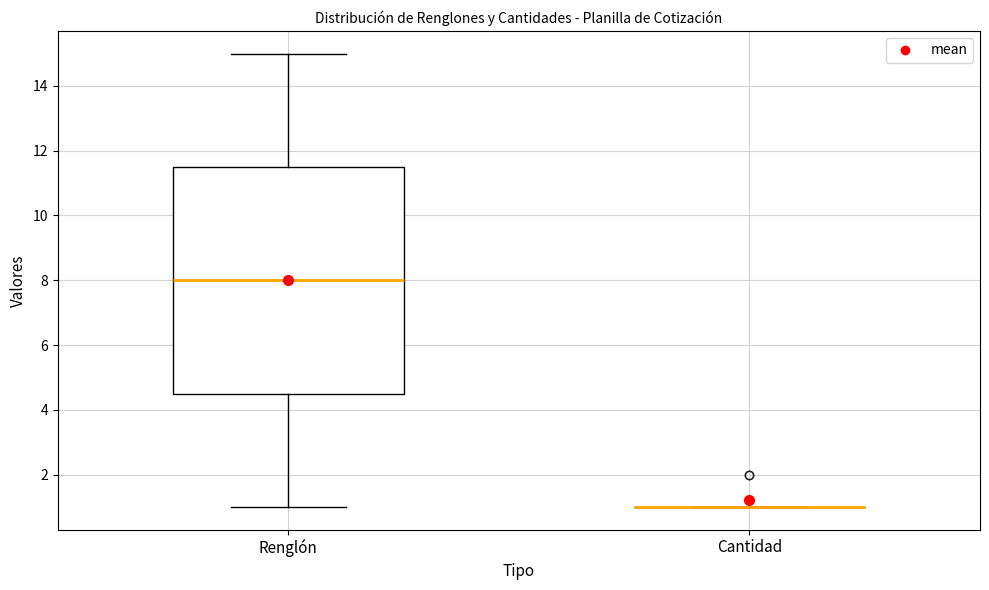

Reading left to right, read every box against the y-axis: the position of its median line, the range the box covers, and the ends of its whiskers. The values are not printed on the chart, so give them approximately, as read against the axis.

Renglón: median 8.0, box 4.6 to 11.6, whiskers 1.0 to 15.0
Cantidad: box collapsed to a line at 1.0, whiskers 1.0 to 1.0